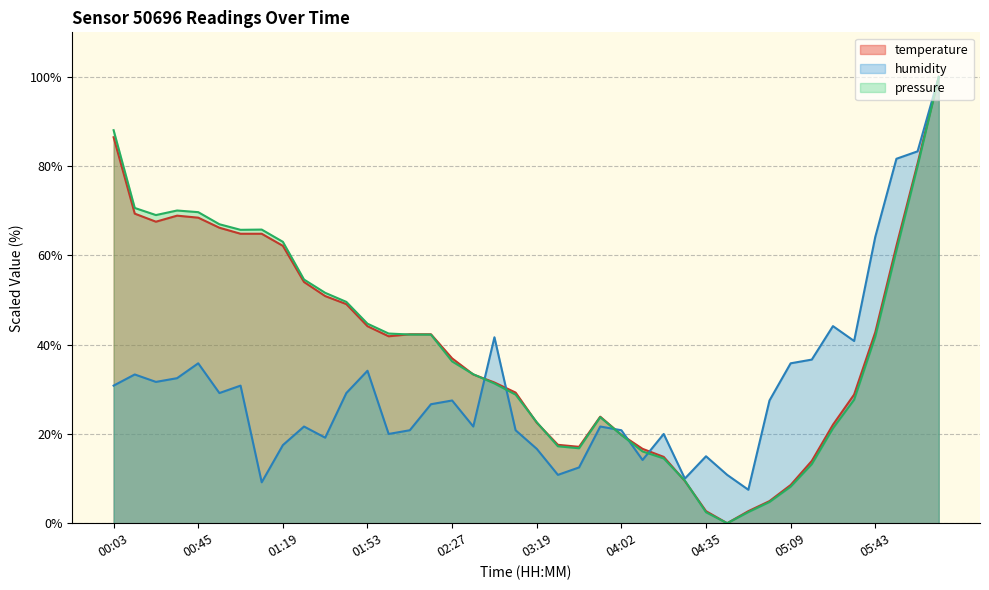

How many lines are shown in the chart?

3